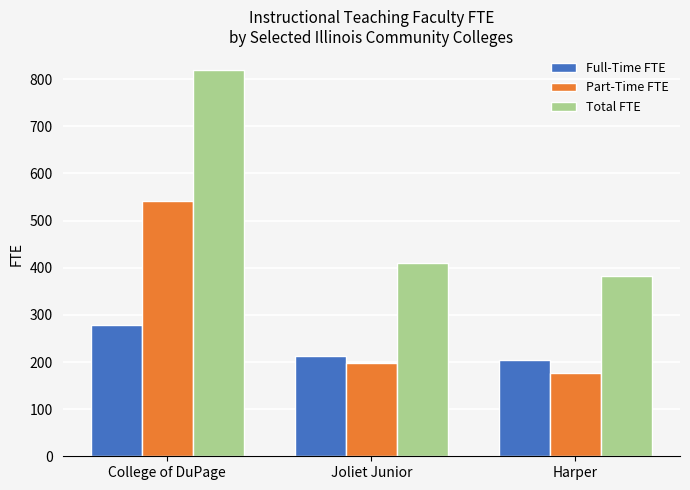

Is it true that Total FTE equals 672.3 at Harper?

False